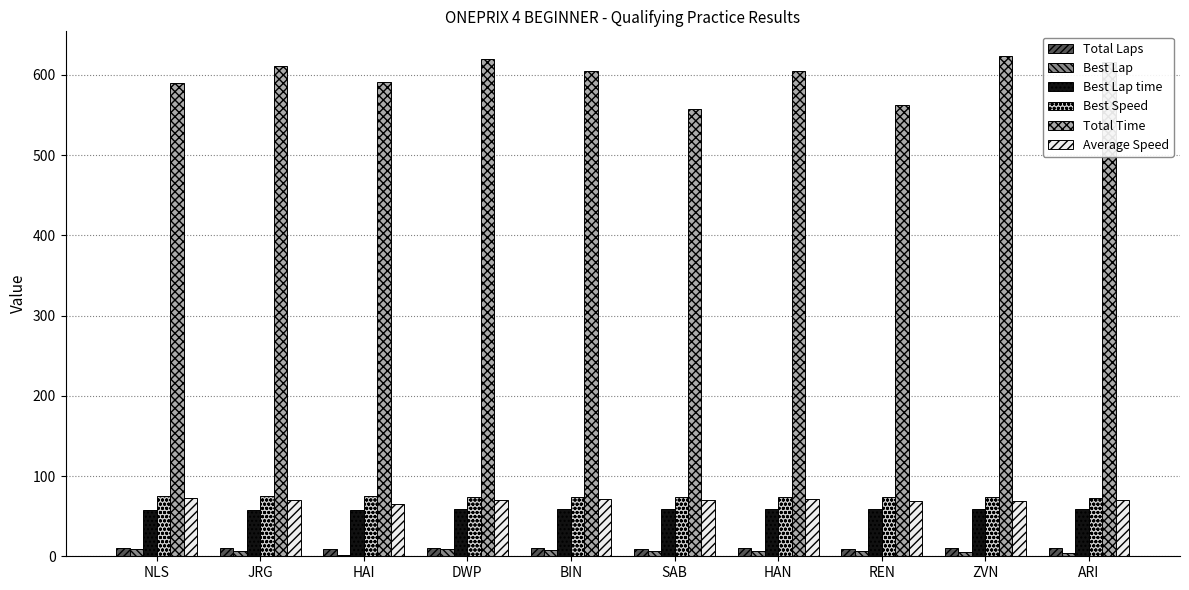

What is the sum of all Best Lap values?

62.0